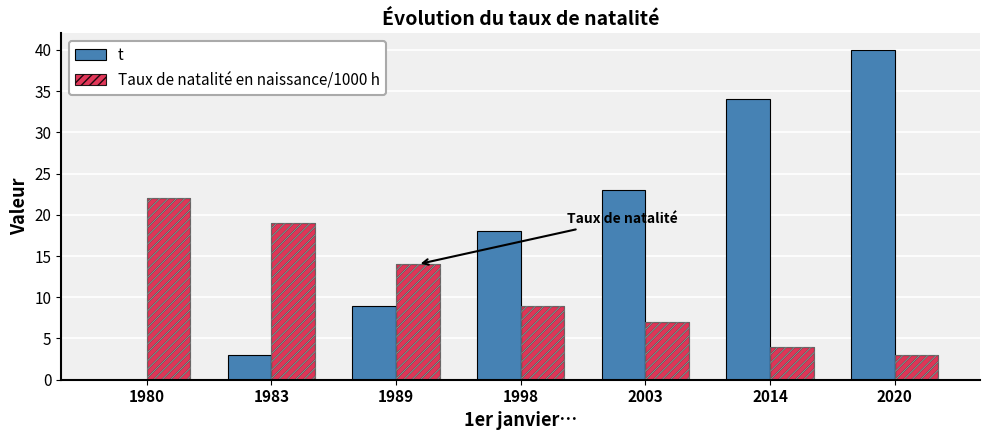

How many groups of bars are there?

7